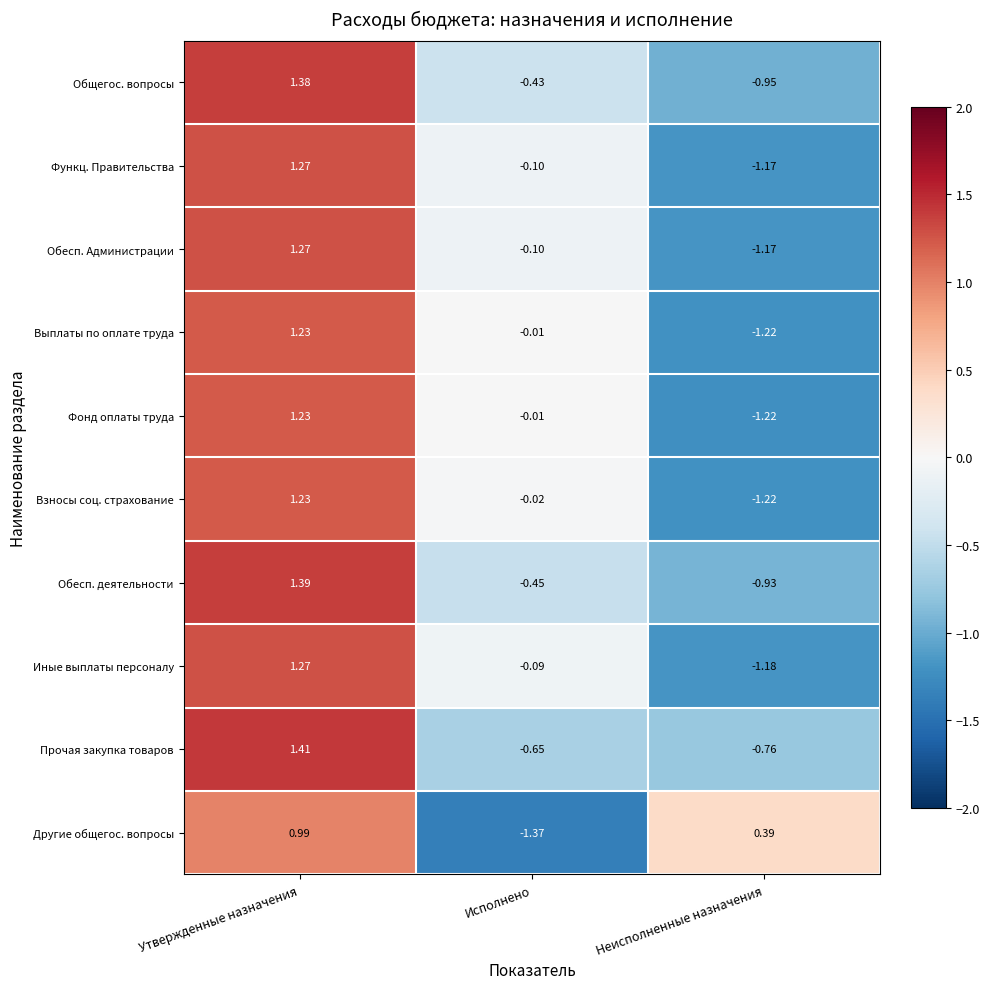

Which category has the highest value across all series?

Утвержденные назначения